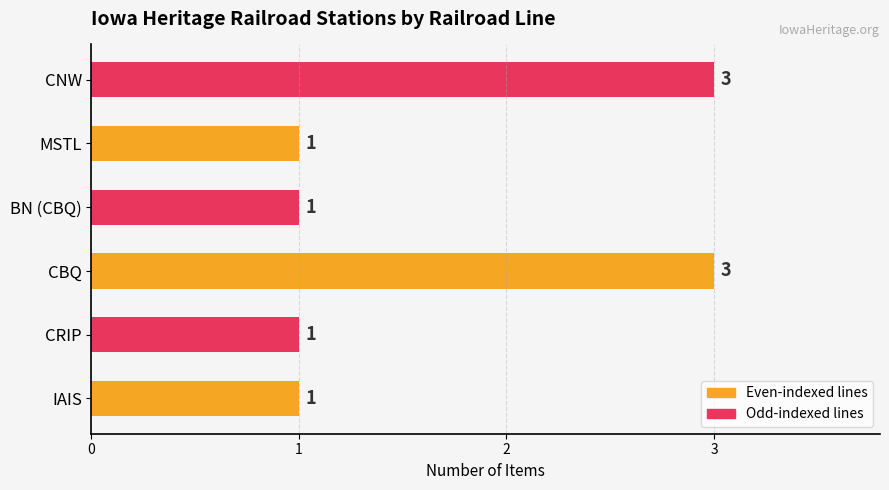

Count the values in the range 1 to 3.

6